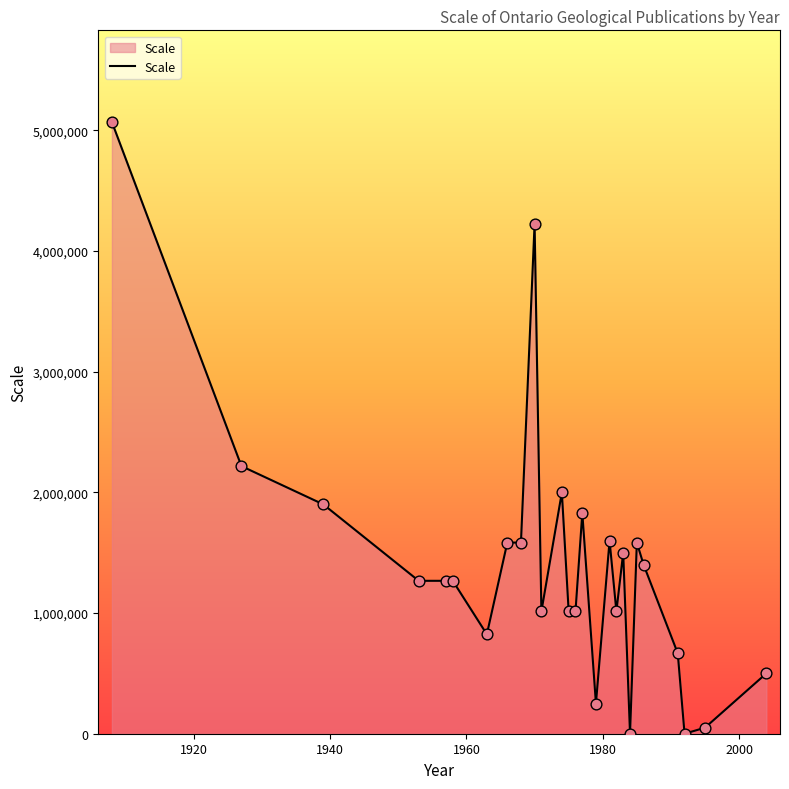

What is the greatest value displayed?

5068800.0